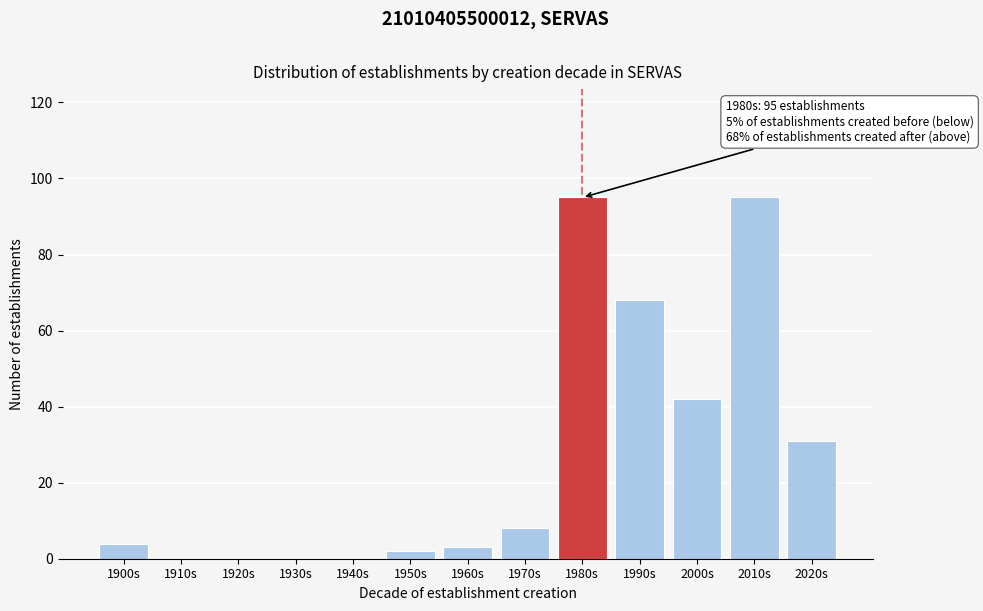

Reading right to left, extract all data points from this chart.

2020s=31	2010s=95	2000s=42	1990s=68	1980s=95	1970s=8	1960s=3	1950s=2	1940s=0	1930s=0	1920s=0	1910s=0	1900s=4